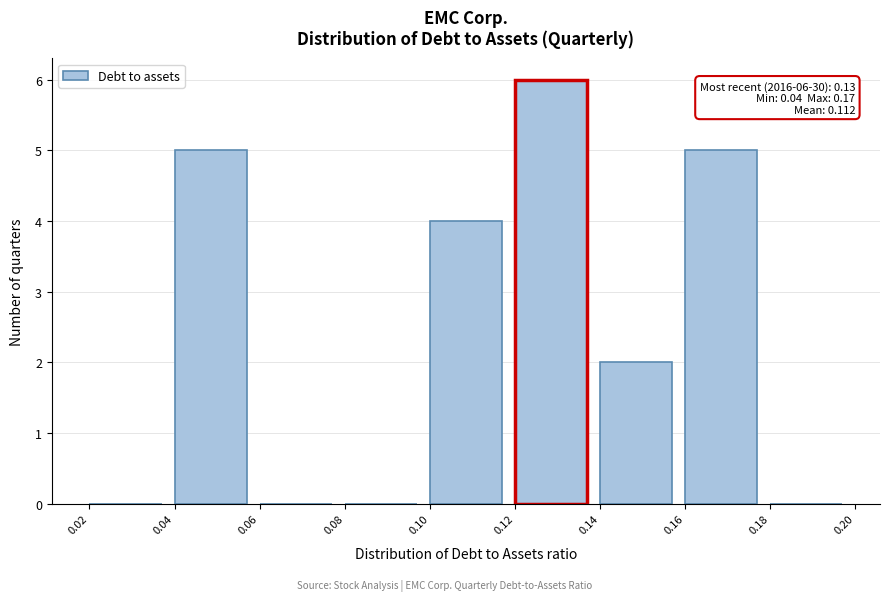

Over which range of the x-axis is the bar tallest?

0.12 to 0.14